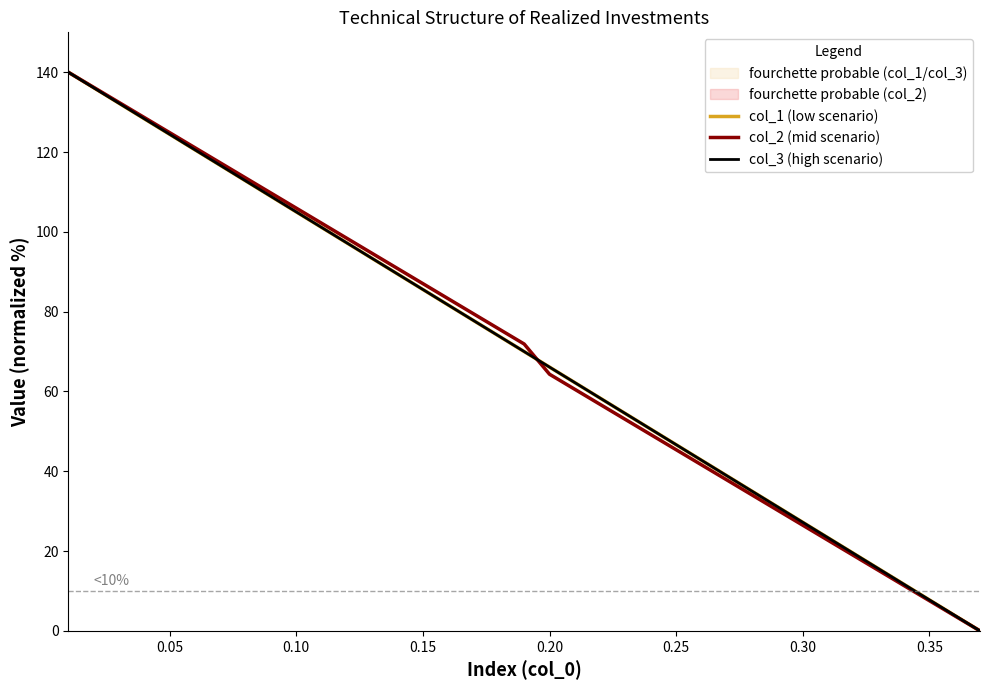

Rank the series by their maximum value, from highest to lowest.

col_1 (low scenario), col_2 (mid scenario), col_3 (high scenario)